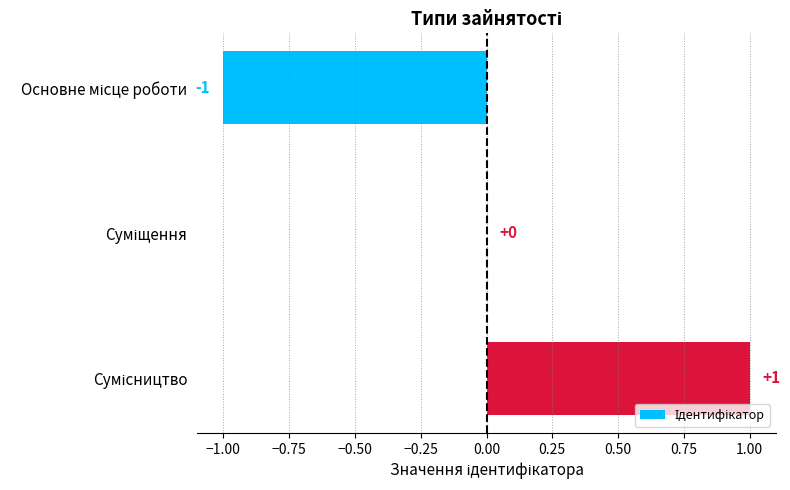

Are the bars horizontal?

Yes